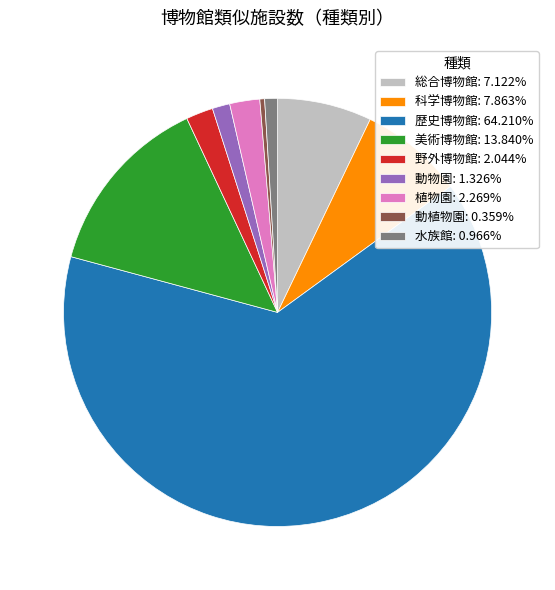

How many slices are in this pie chart?

9